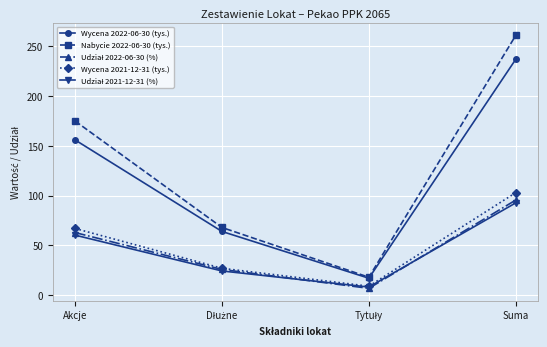

At how many categories does at least one series exceed 145?

2